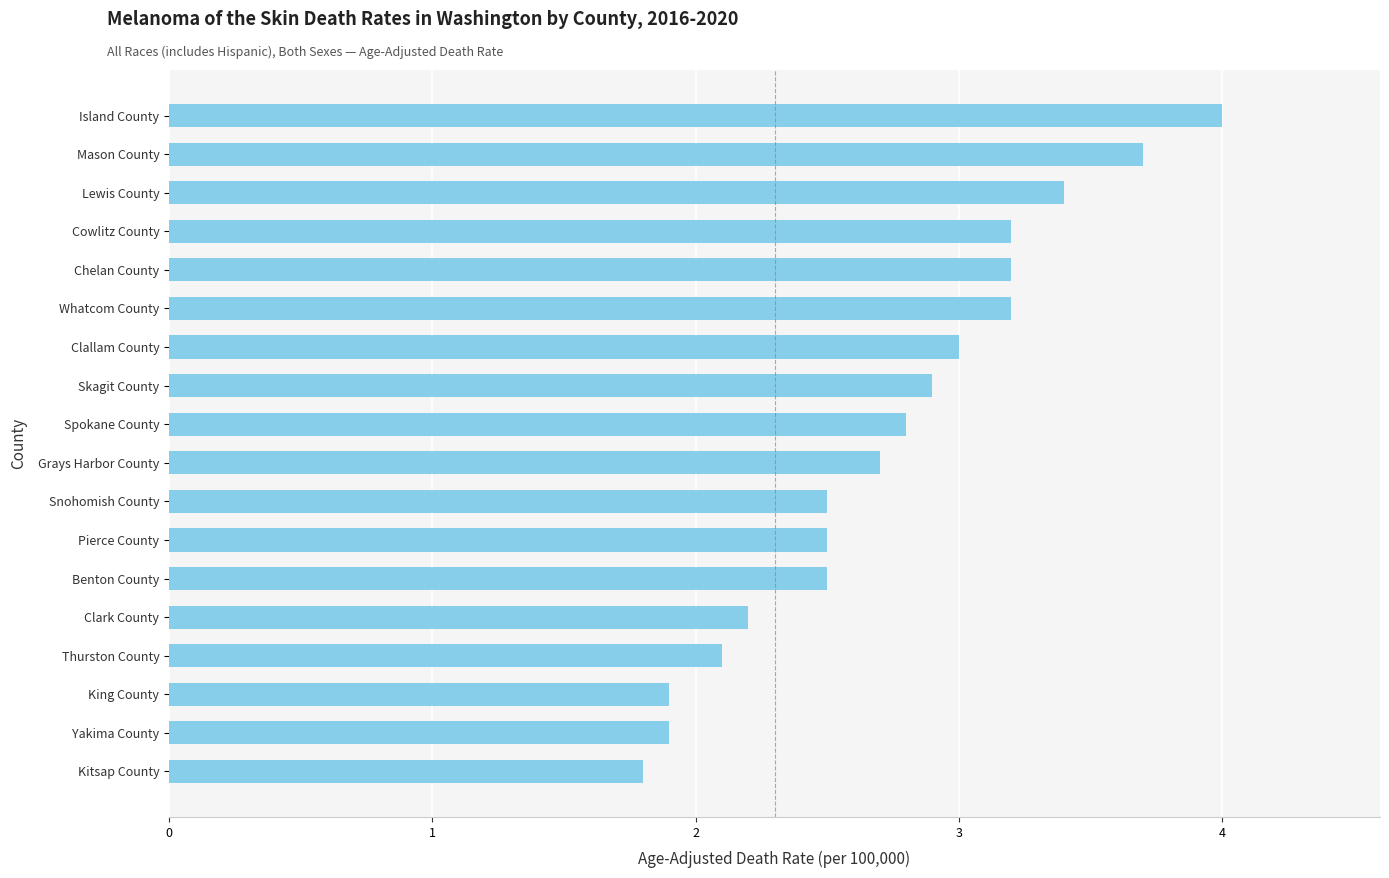

The value at Clark County is 1.5. True or false?

False